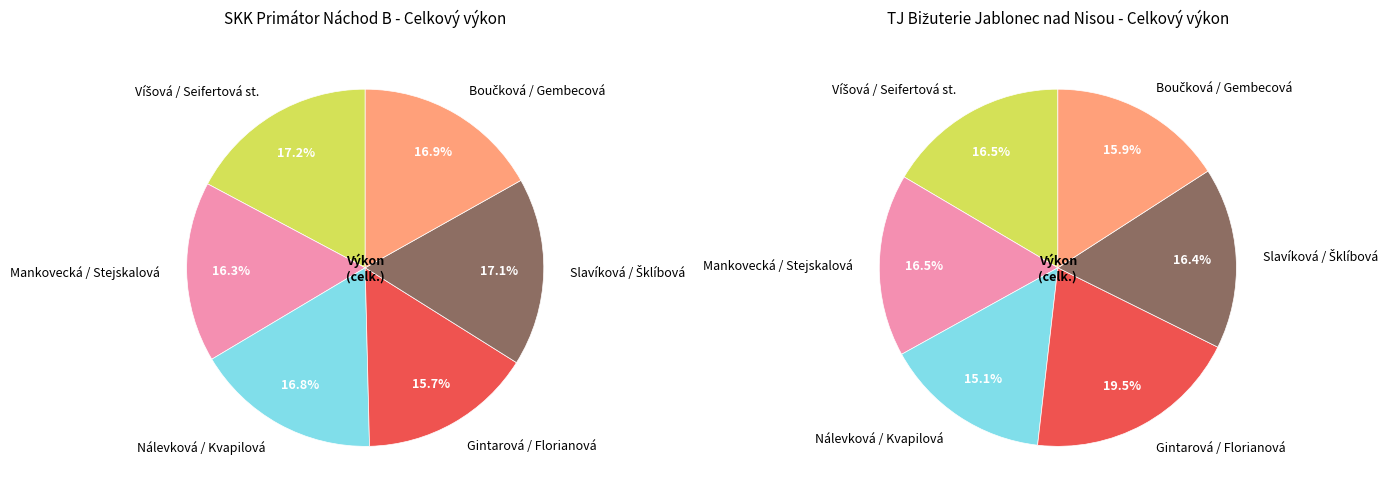

The Víšová / Seifertová st. slice represents 7% of the pie. True or false?

False